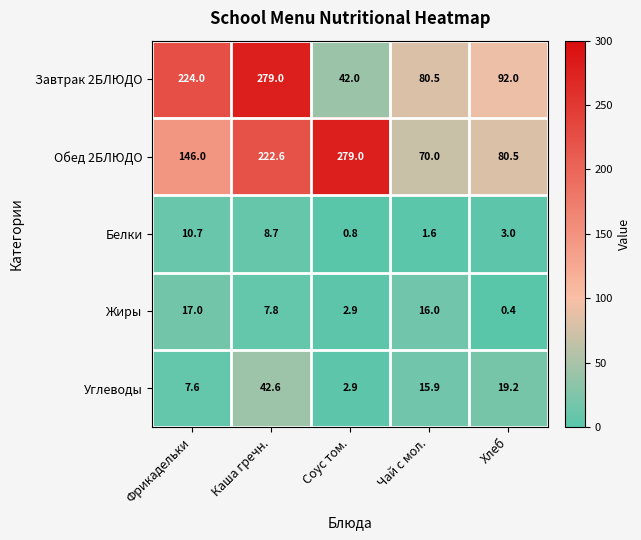

Count the number of categories in the chart.

5